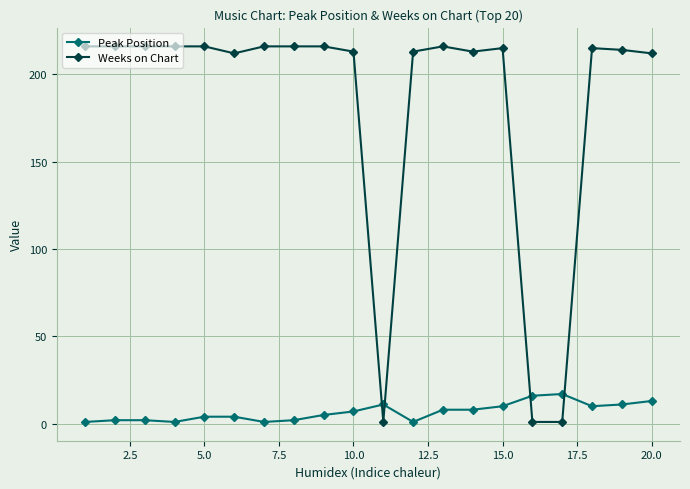

At how many categories does at least one series exceed 45?

17